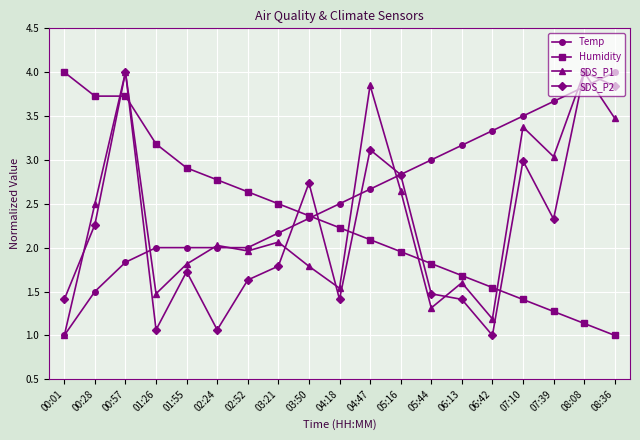

What is the value of the SDS_P2 point at the 4th from the left?

1.1